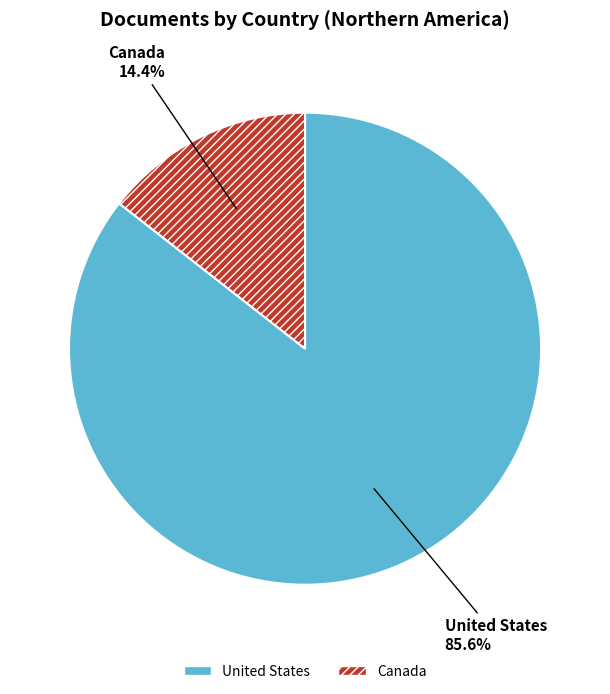

To the nearest percent, what is the combined percentage of Canada and United States?

100%